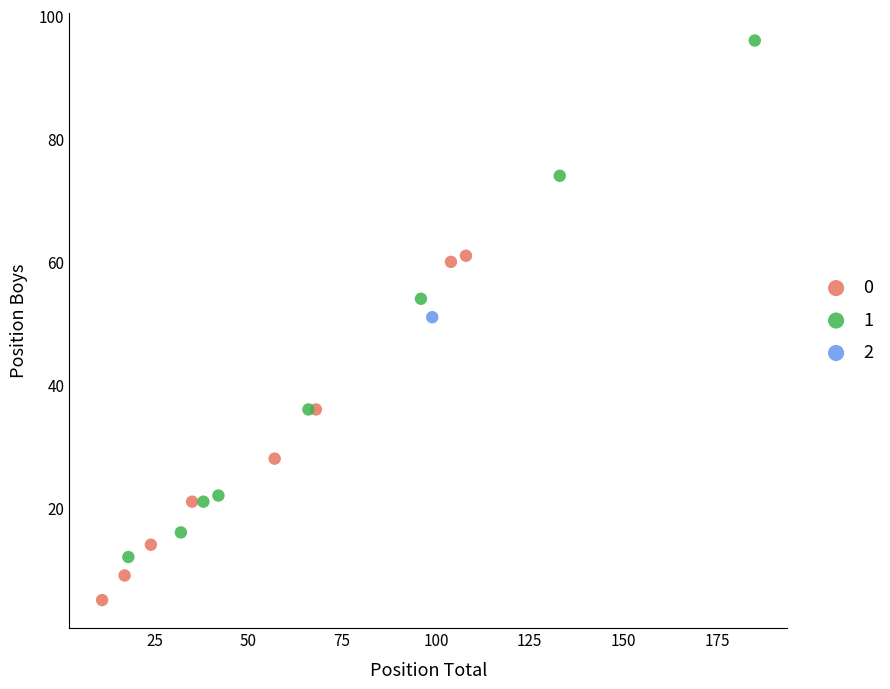

Which series reaches the maximum Y coordinate?

1